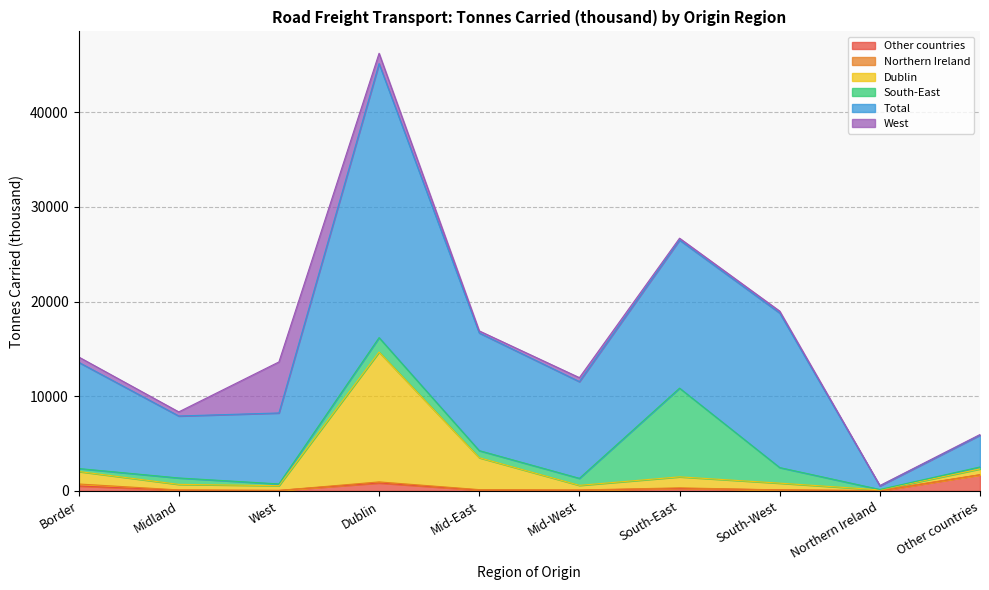

Which series changed the most between West and South-East?

South-East